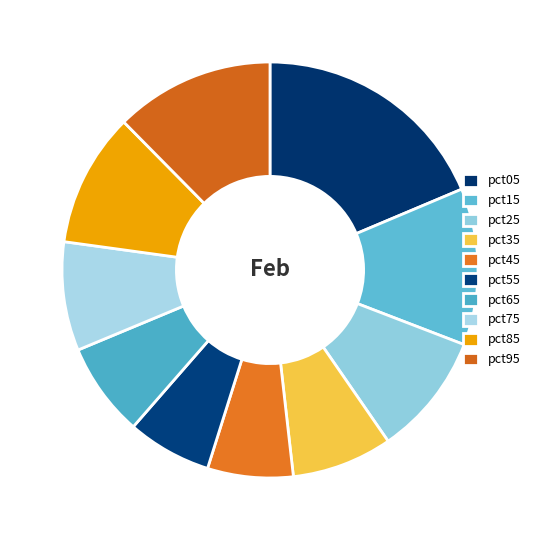

Rank the categories by value from lowest to highest.

pct55, pct45, pct65, pct35, pct75, pct25, pct85, pct15, pct95, pct05